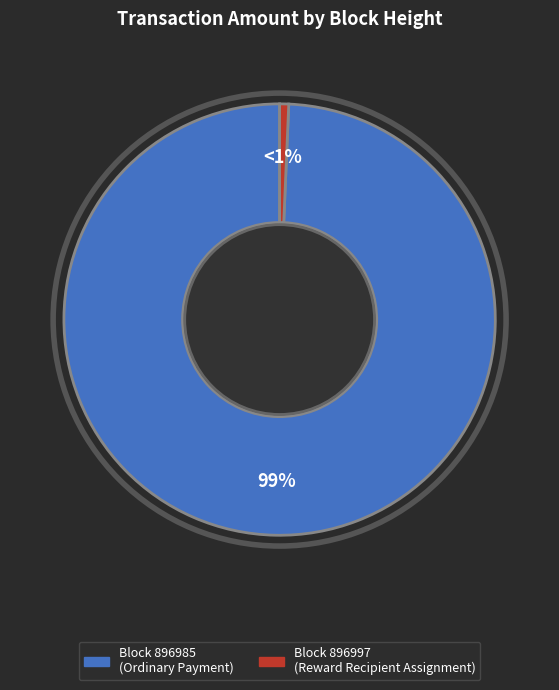

To the nearest percent, what is the average slice percentage?

50%